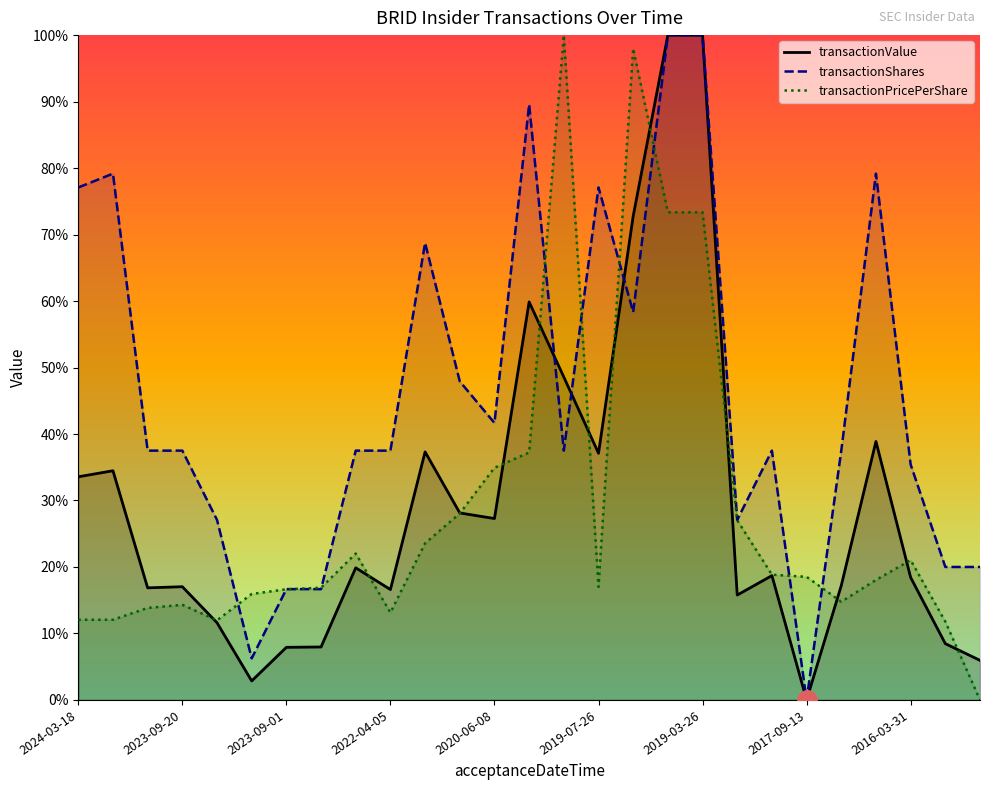

In transactionShares, how many points are higher than both neighbors (excluding endpoints)?

6